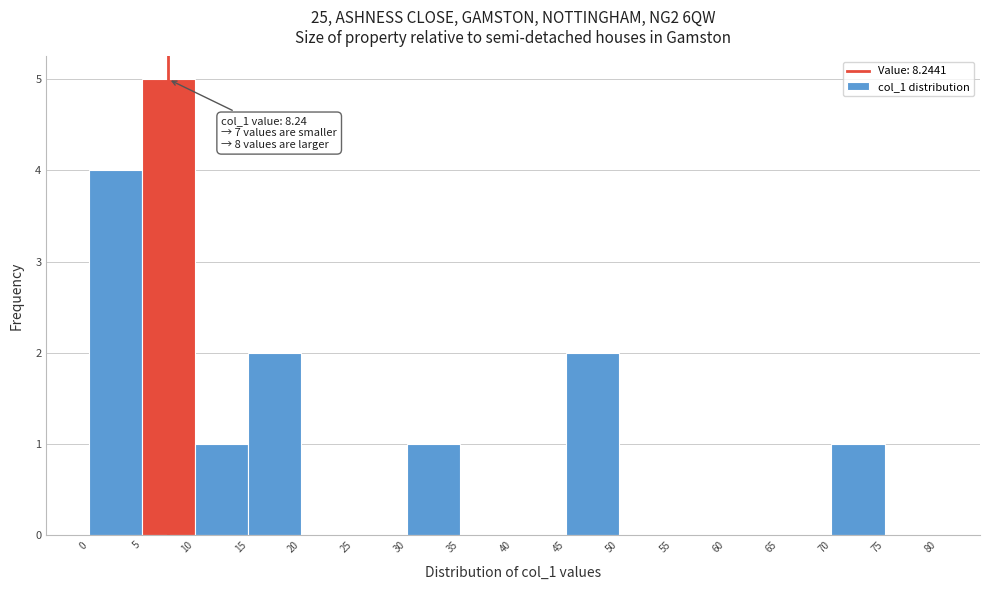

Over which range of the x-axis is the bar tallest?

5 to 10